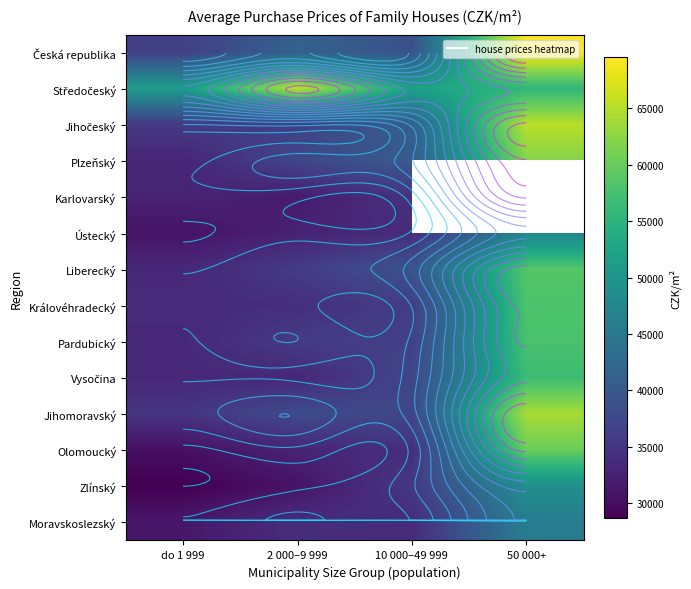

What is the difference between the Česká republika values at do 1 999 and 2 000–9 999?

4918.0